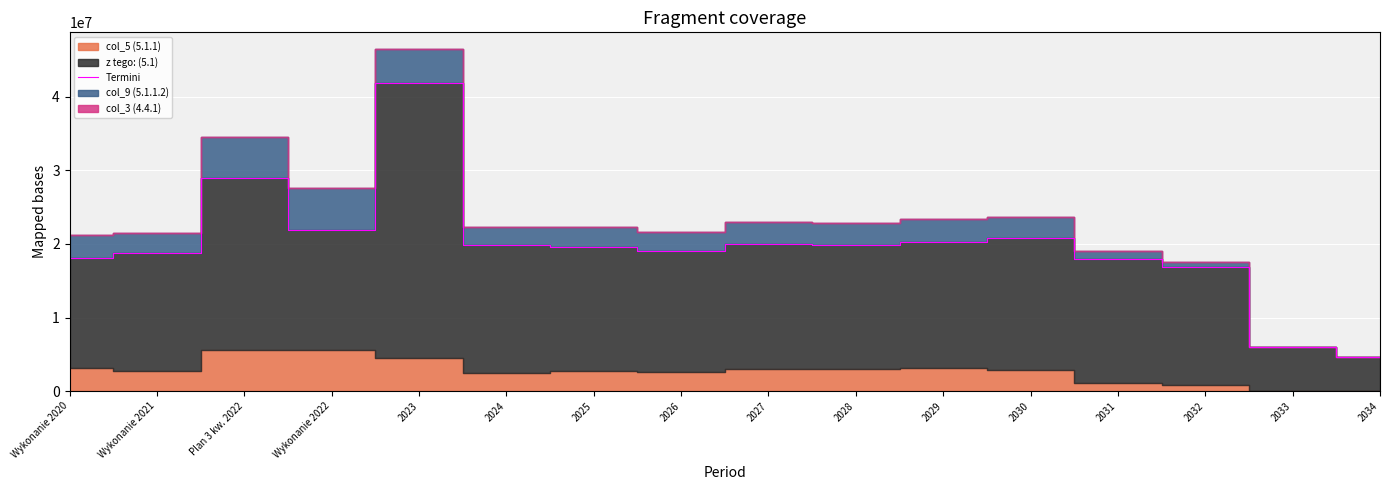

What is the change in value from 2023 to 2030?

-21054352.0